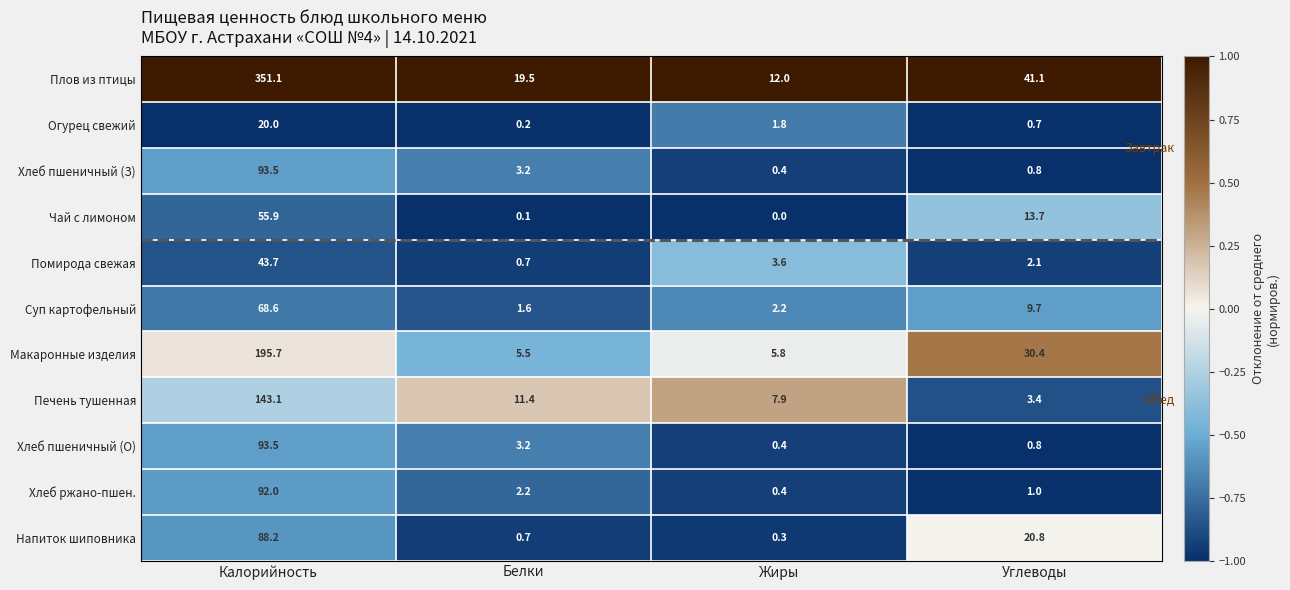

Which series has the largest range (max minus min)?

Плов из птицы